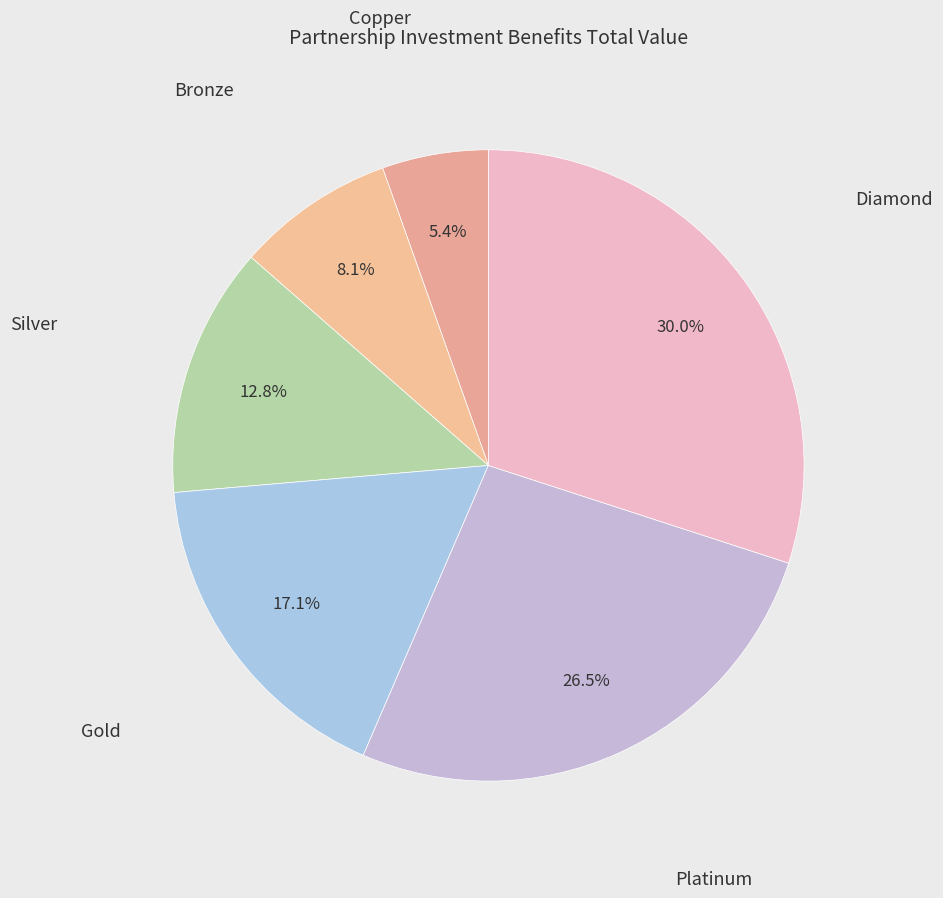

Is there a majority slice in this chart?

No